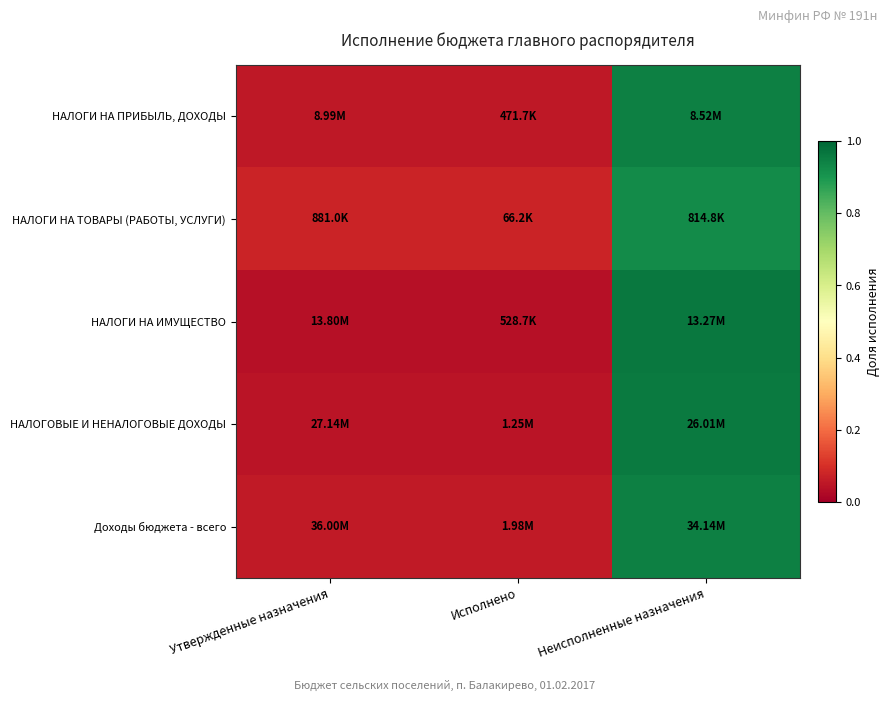

Which has a higher value, Исполнено or Неисполненные назначения?

Неисполненные назначения